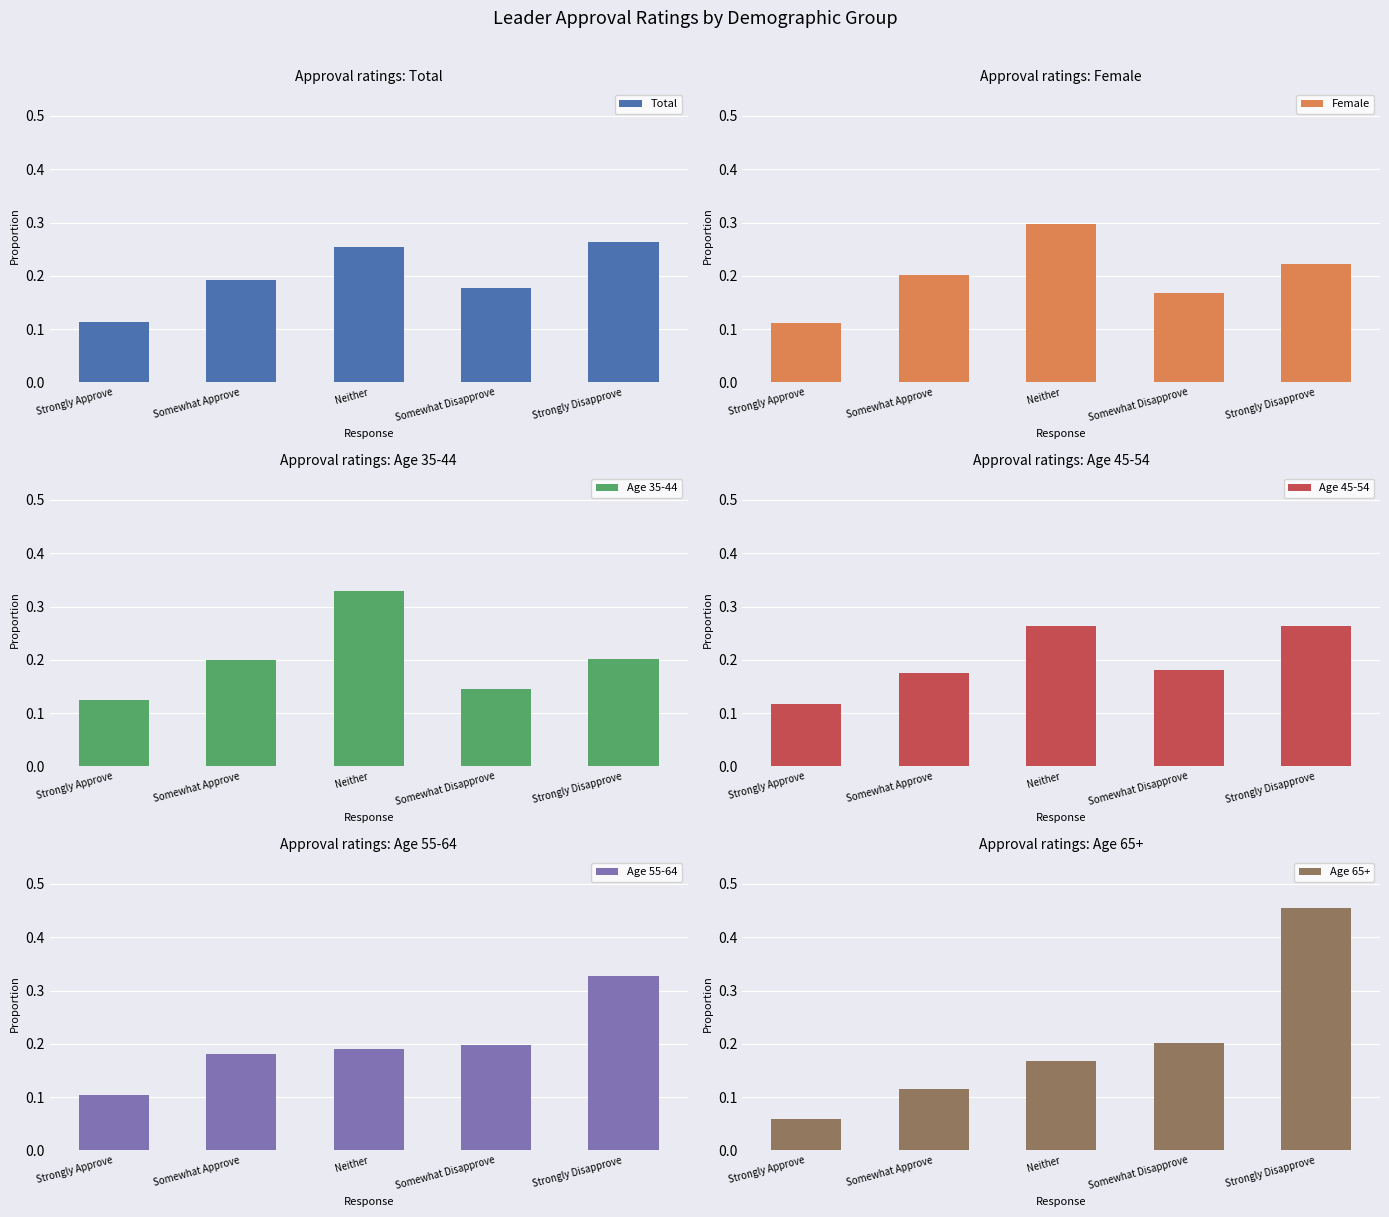

What is the difference between the maximum and minimum values in the Total series?

0.2